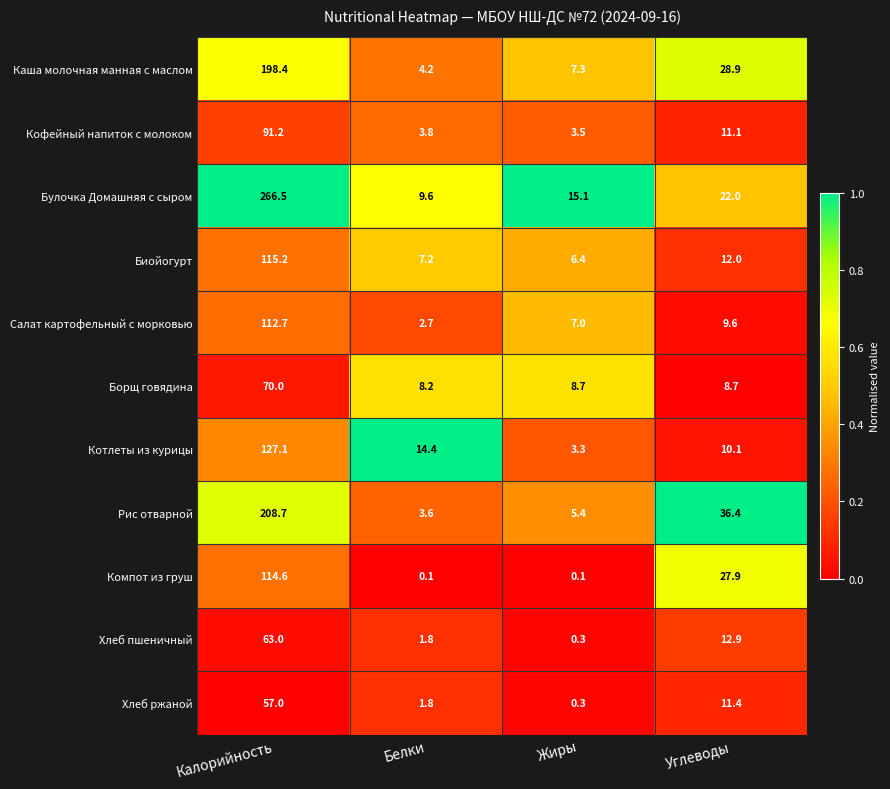

What is the highest value of the Салат картофельный с морковью series?

112.7